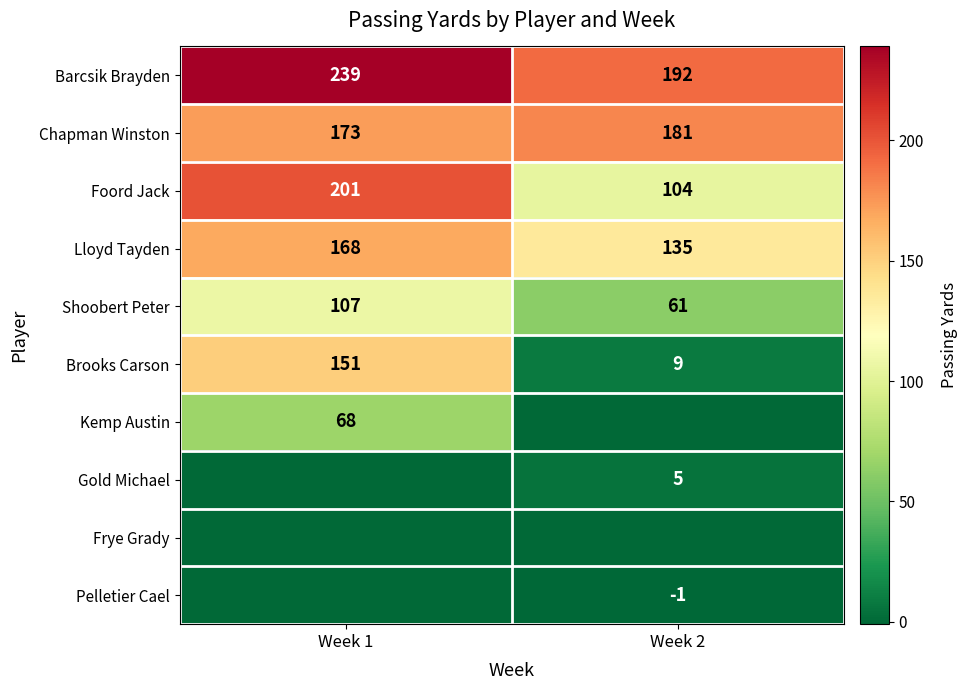

List the labels in order of Chapman Winston value, largest first.

Week 2, Week 1